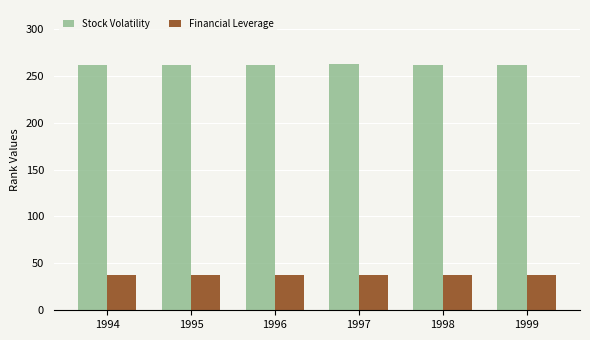

What is the sum of the Financial Leverage values at 1995 and 1997?

76